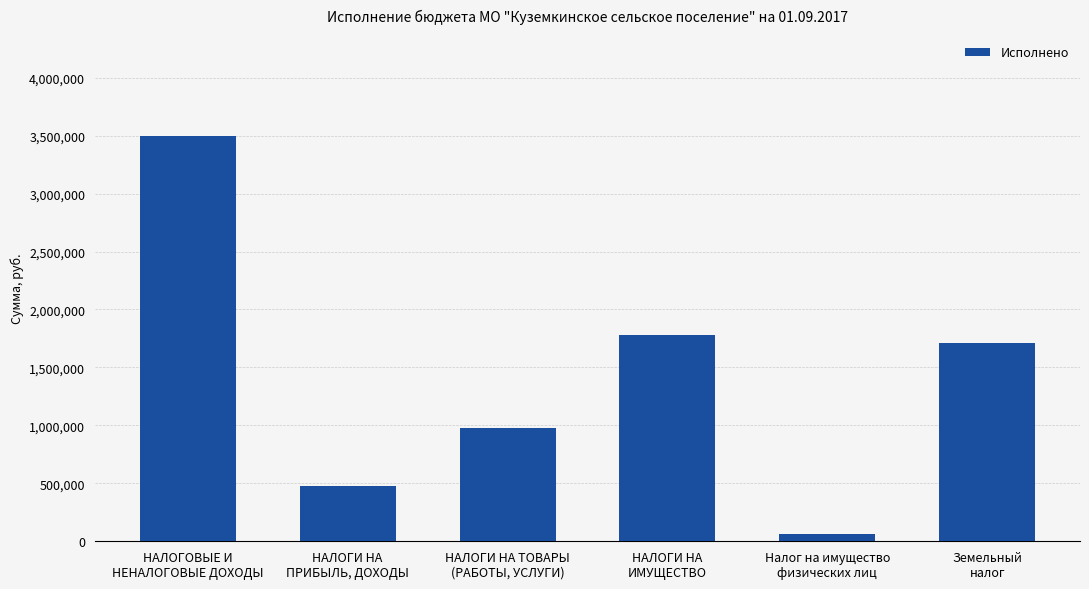

List the labels in order of value, smallest first.

Налог на имущество
физических лиц, НАЛОГИ НА
ПРИБЫЛЬ, ДОХОДЫ, НАЛОГИ НА ТОВАРЫ
(РАБОТЫ, УСЛУГИ), Земельный
налог, НАЛОГИ НА
ИМУЩЕСТВО, НАЛОГОВЫЕ И
НЕНАЛОГОВЫЕ ДОХОДЫ